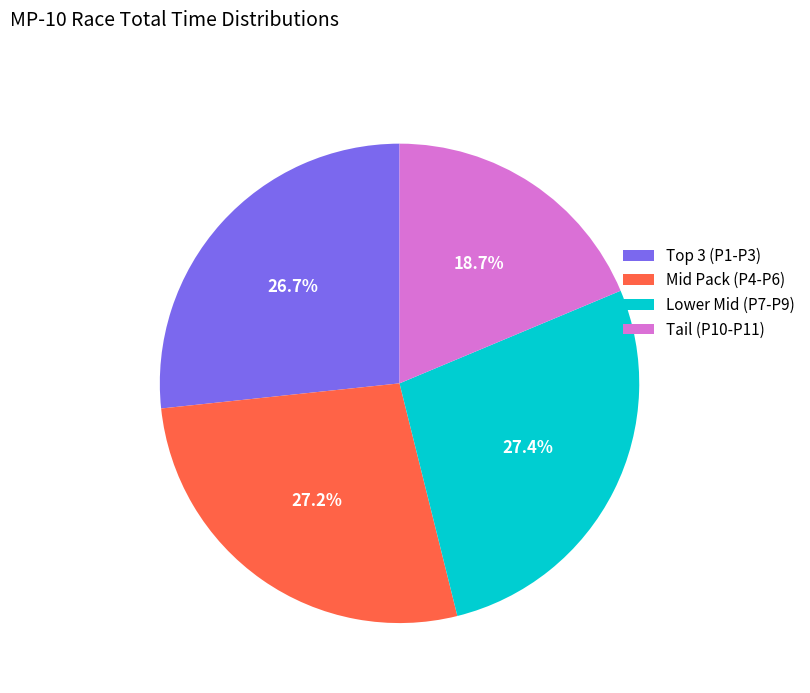

How many slices are in this pie chart?

4